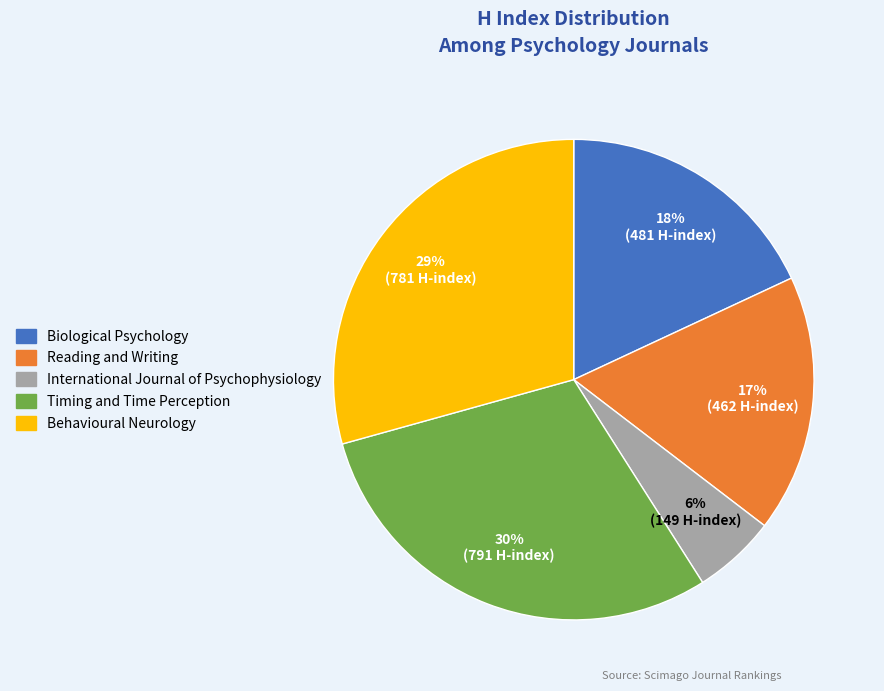

To the nearest percent, what portion does International Journal of Psychophysiology represent?

6%